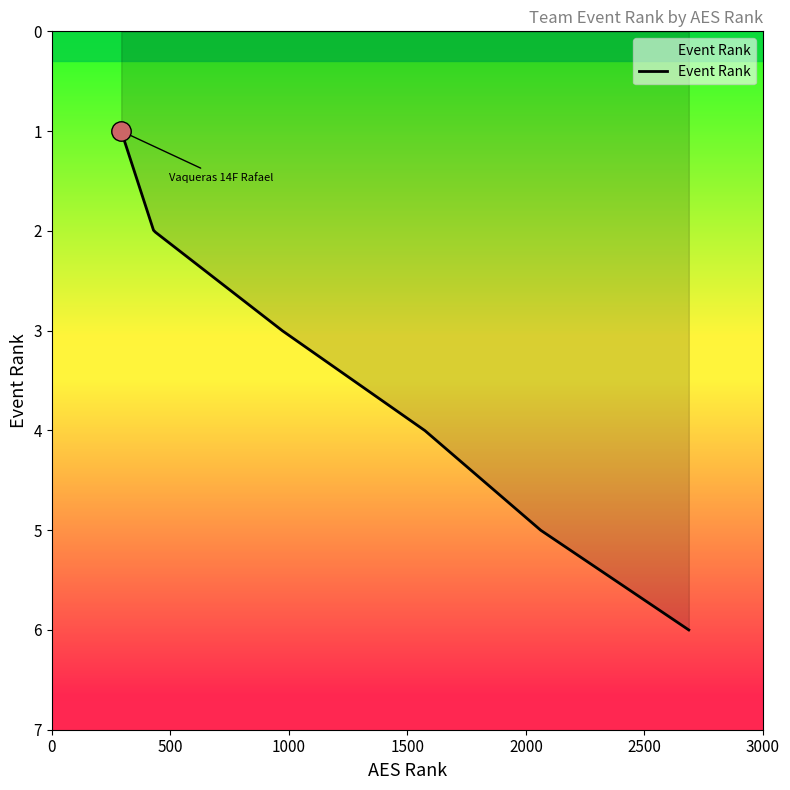

What is the greatest value displayed?

6.0